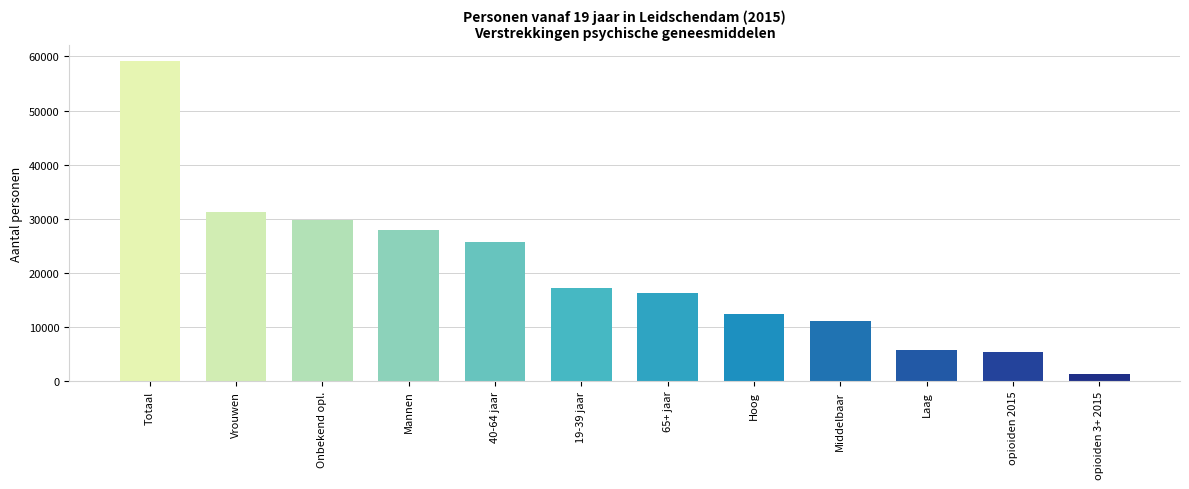

What is the label of the 12th bar from the right?

Totaal